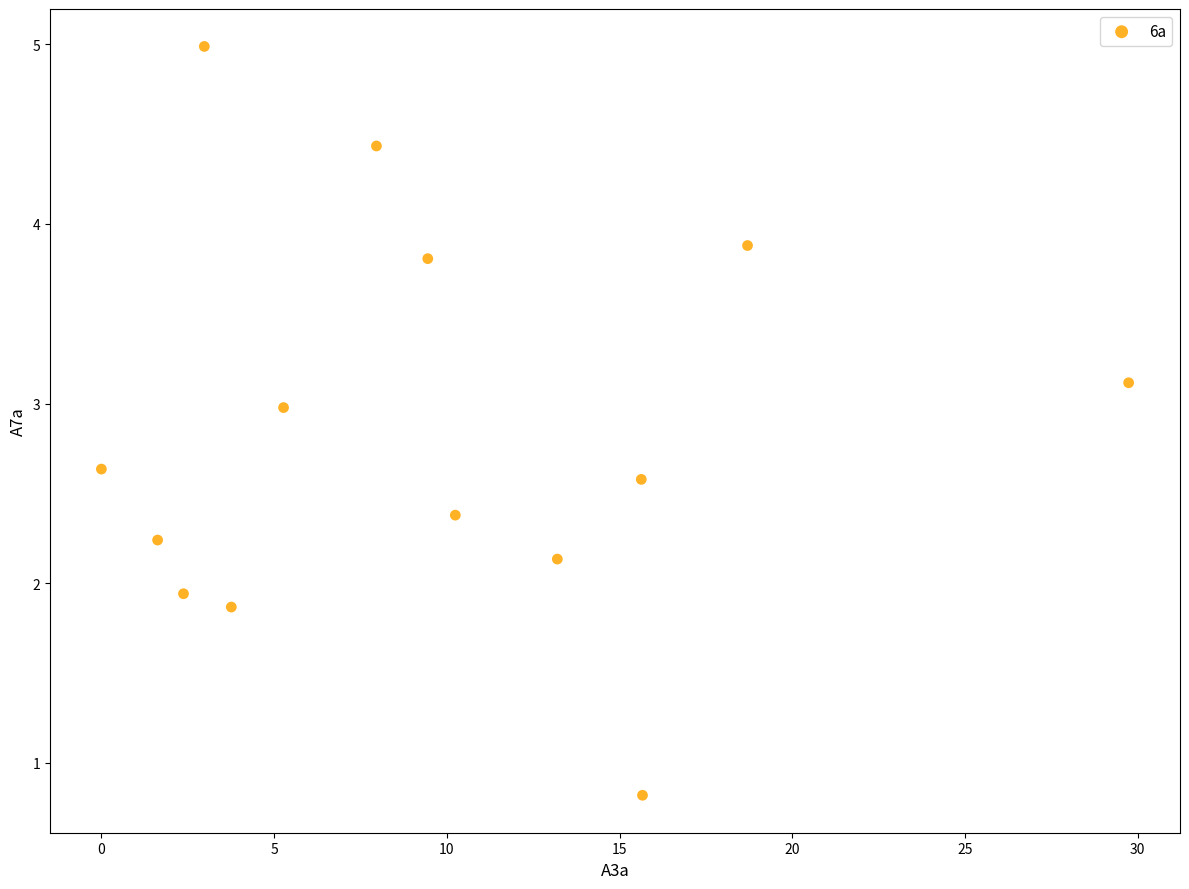

What is the range of Y values (max minus min)?

4.2